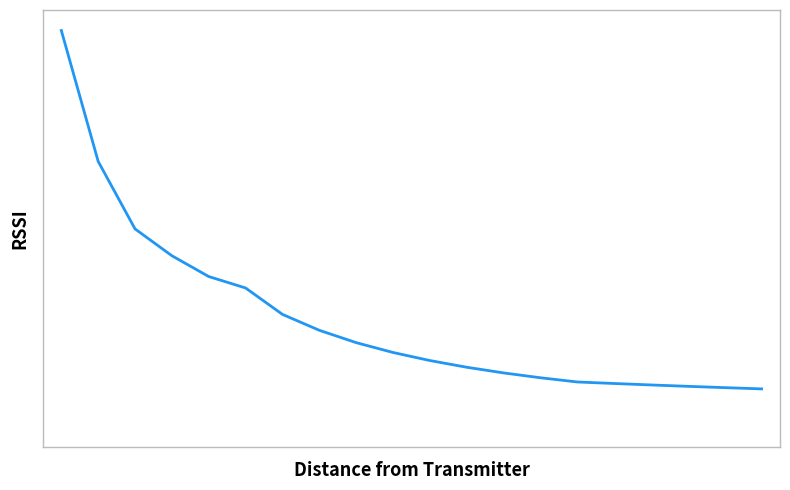

What is the maximum value shown in the chart?

62.5